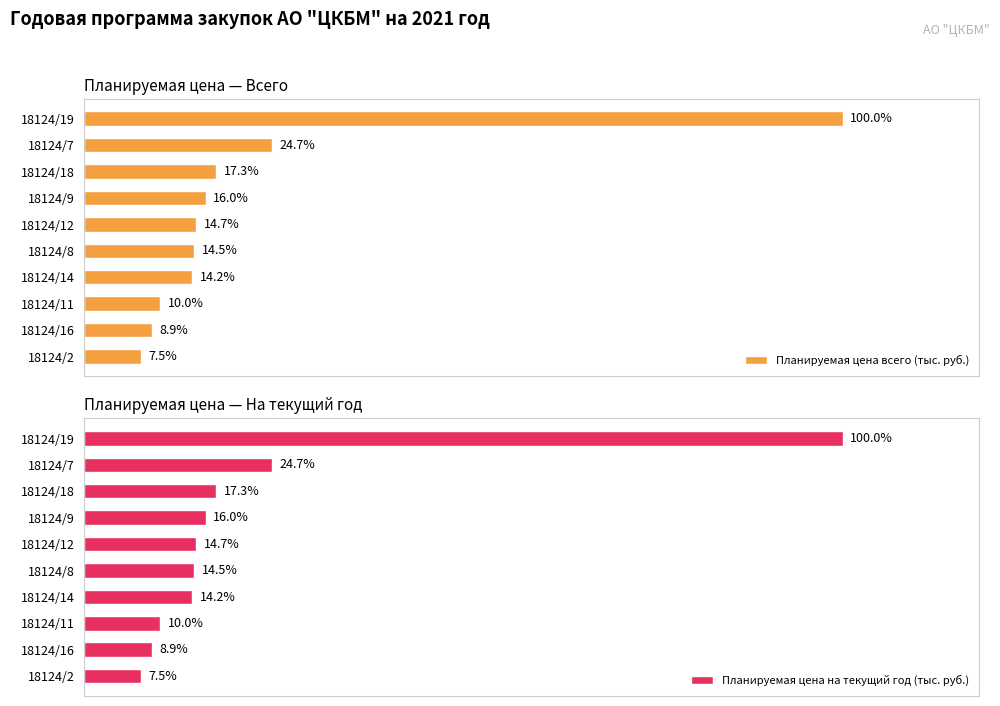

What is the difference between the Планируемая цена всего (тыс. руб.) values at 18124/19 and 18124/18?

21720.8